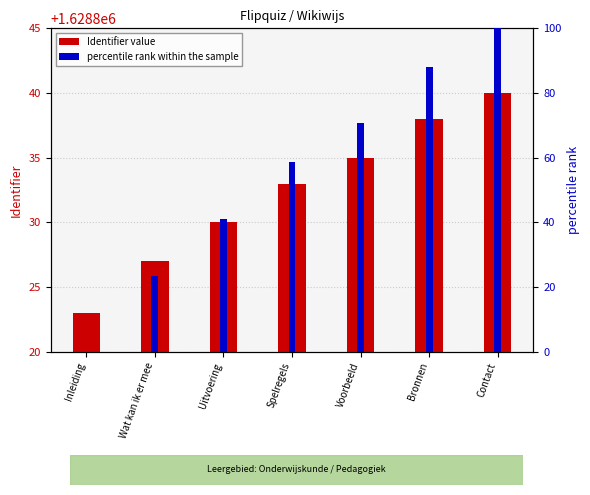

At which label does percentile rank within the sample reach its minimum?

Inleiding